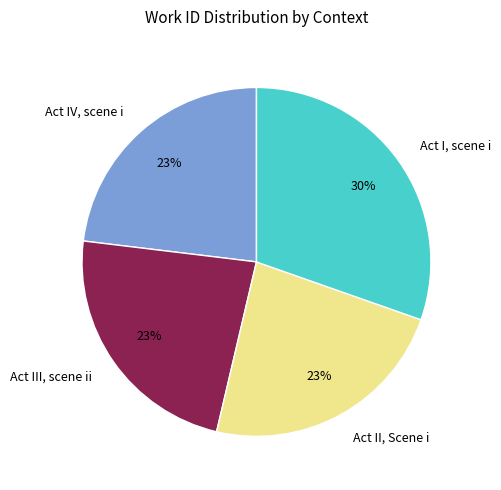

The Act I, scene i slice represents 30% of the pie. True or false?

True